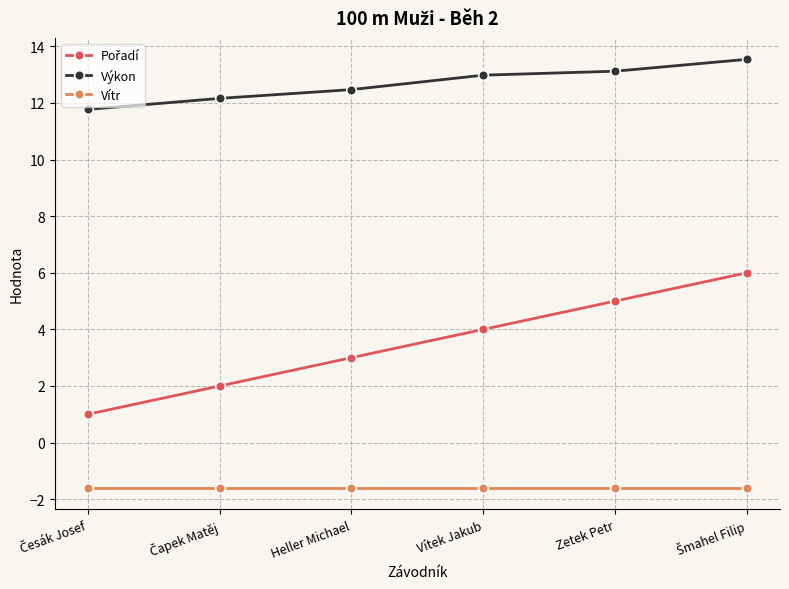

What is the minimum value shown in the chart?

-1.6